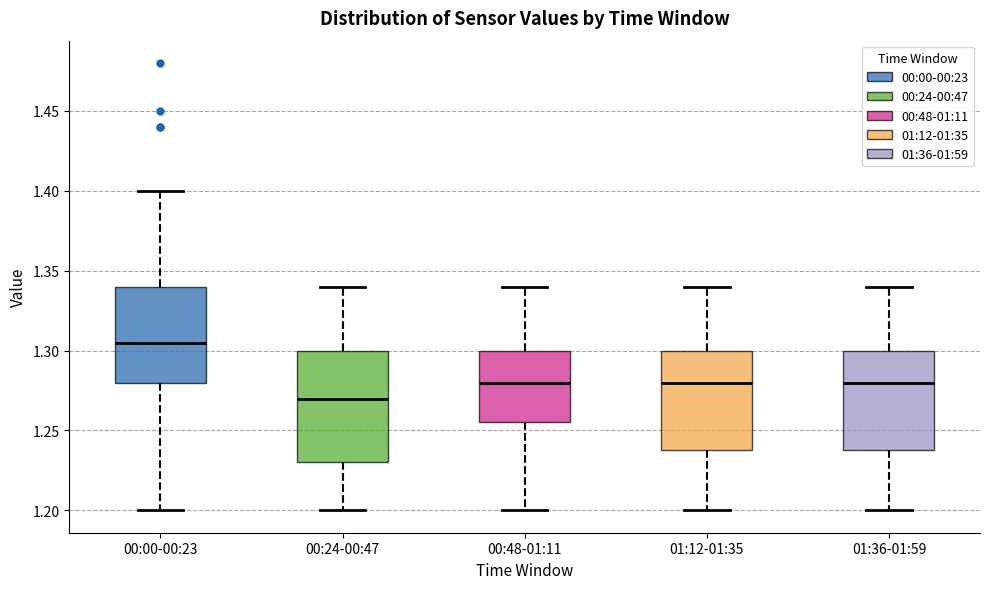

Reading left to right, read every box against the y-axis: the position of its median line, the range the box covers, and the ends of its whiskers. The values are not printed on the chart, so give them approximately, as read against the axis.

00:00-00:23: median 1.305, box 1.280 to 1.340, whiskers 1.200 to 1.400
00:24-00:47: median 1.270, box 1.230 to 1.300, whiskers 1.200 to 1.340
00:48-01:11: median 1.280, box 1.255 to 1.300, whiskers 1.200 to 1.340
01:12-01:35: median 1.280, box 1.240 to 1.300, whiskers 1.200 to 1.340
01:36-01:59: median 1.280, box 1.240 to 1.300, whiskers 1.200 to 1.340